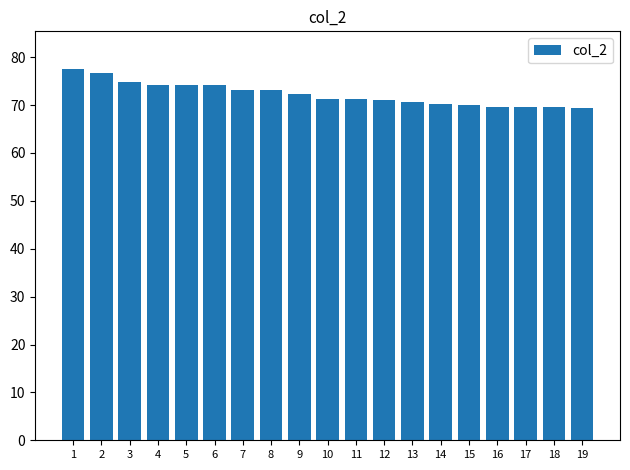

Approximately how many times larger is the value at 18 compared to 5?

0.9